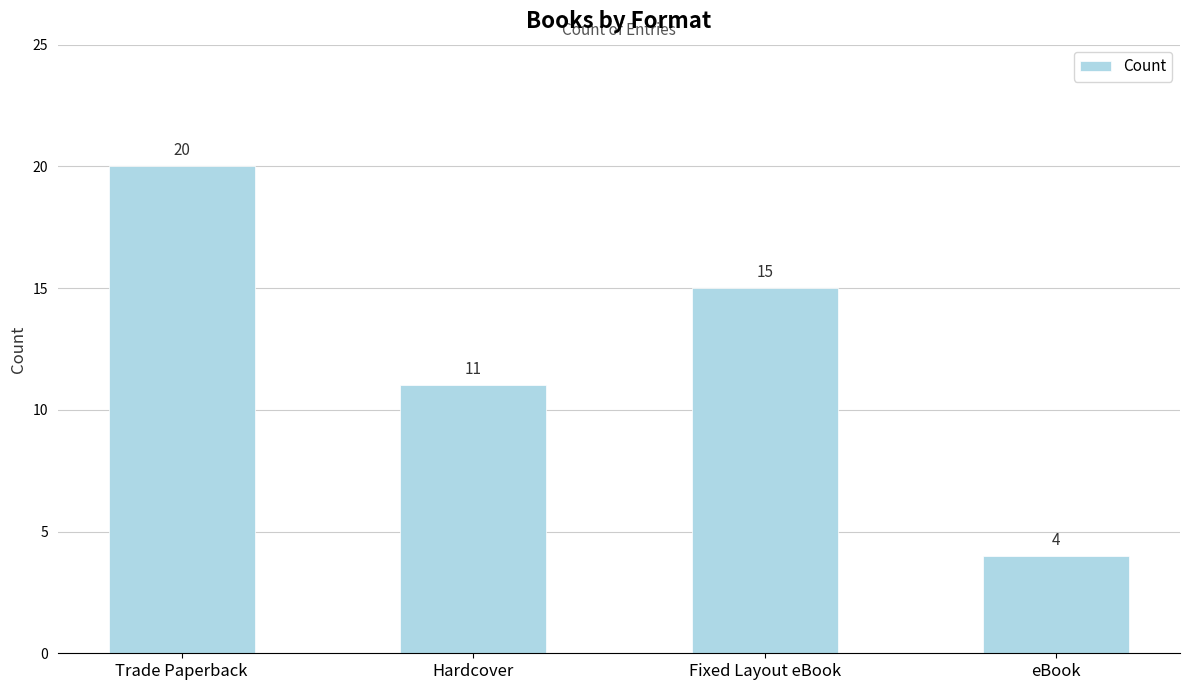

Which label corresponds to the largest value in the chart?

Trade Paperback